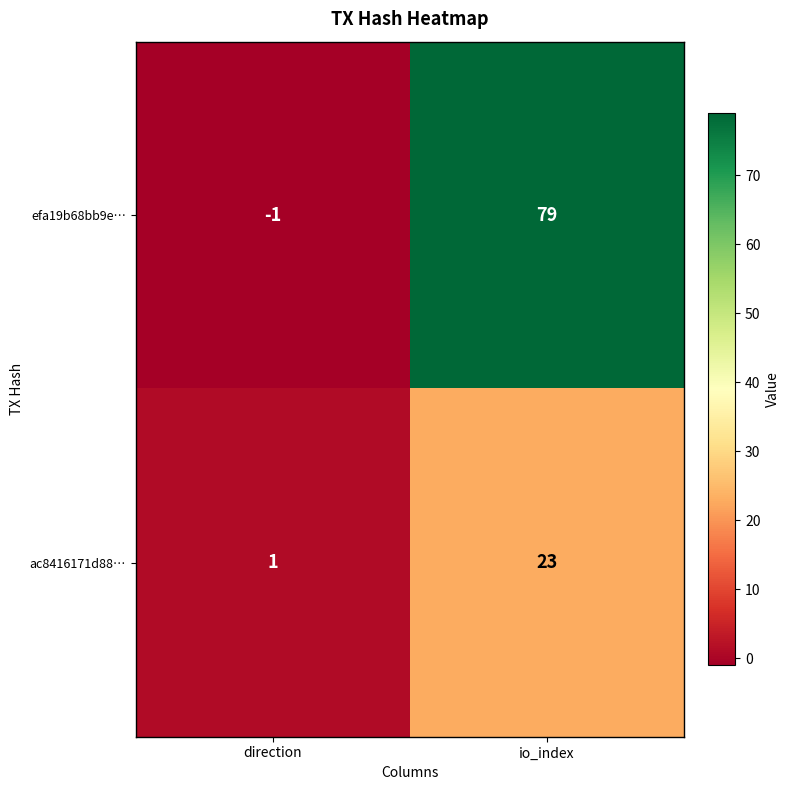

What is the average value of the ac8416171d88… series?

12